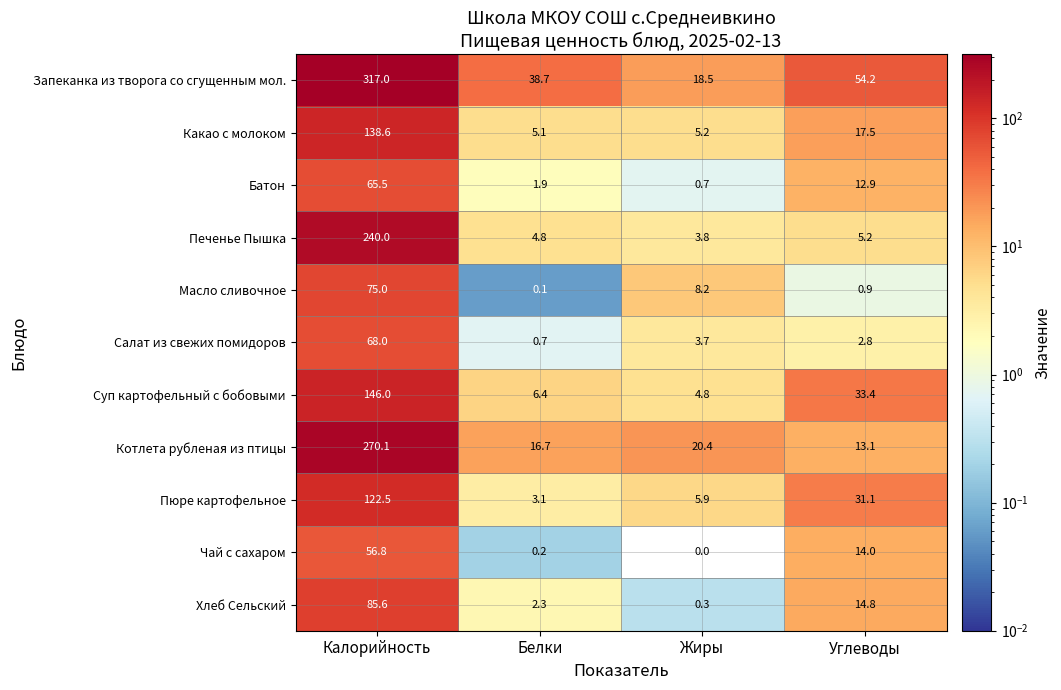

The Суп картофельный с бобовыми series shows 7.9 at Жиры. True or false?

False